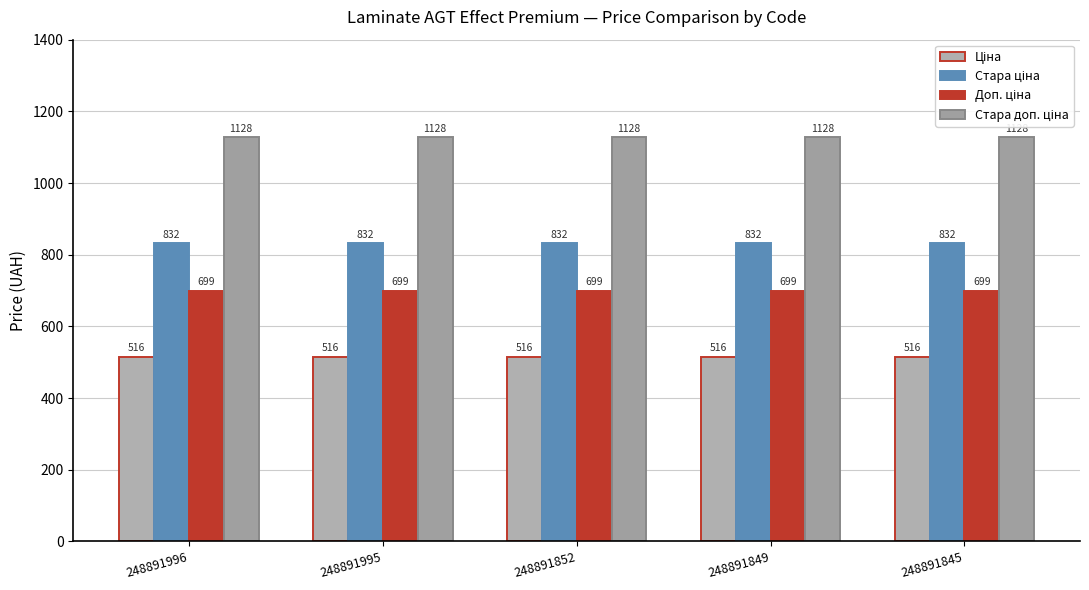

What is the lowest value of the Стара доп. ціна series?

1128.0